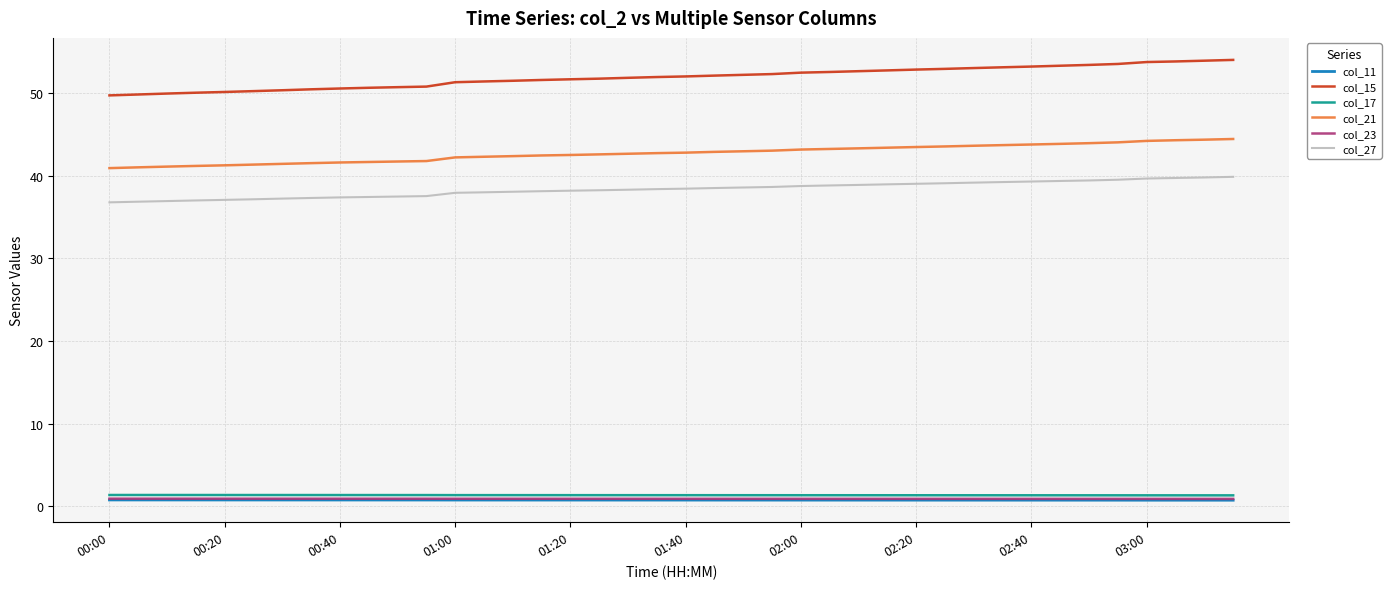

Count the number of data series in this chart.

6